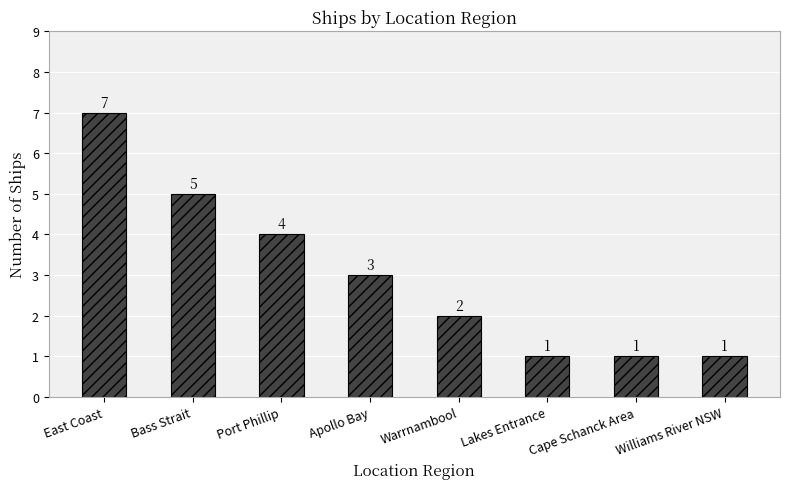

The value at Bass Strait is 3. True or false?

False